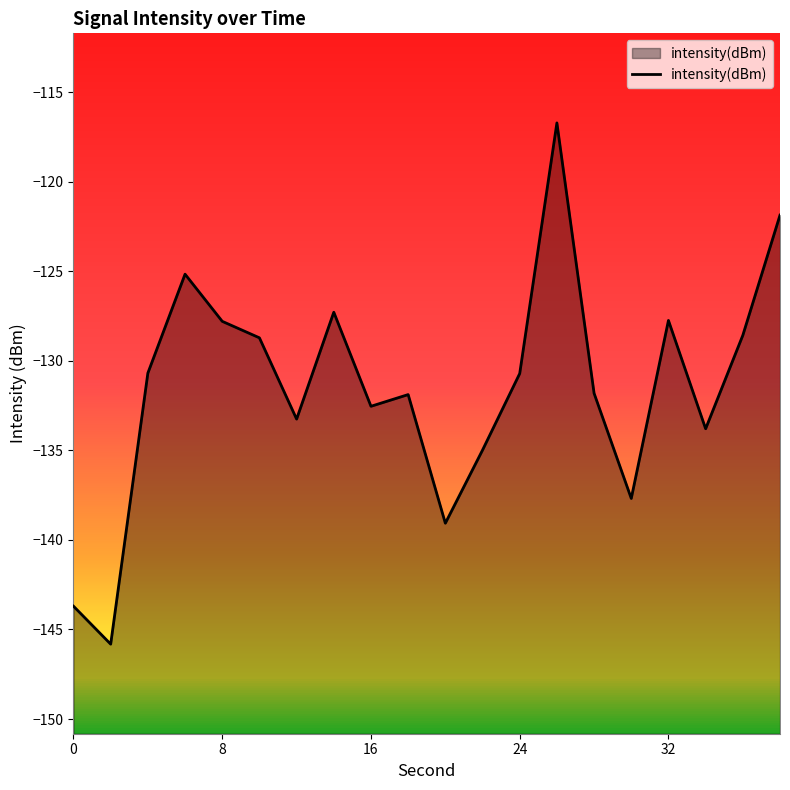

Reading right to left, extract all data points from this chart.

-121.9	-128.6	-133.8	-127.7	-137.7	-131.8	-116.7	-130.7	-135.0	-139.1	-131.9	-132.5	-127.3	-133.3	-128.7	-127.8	-125.2	-130.7	-145.8	-143.7